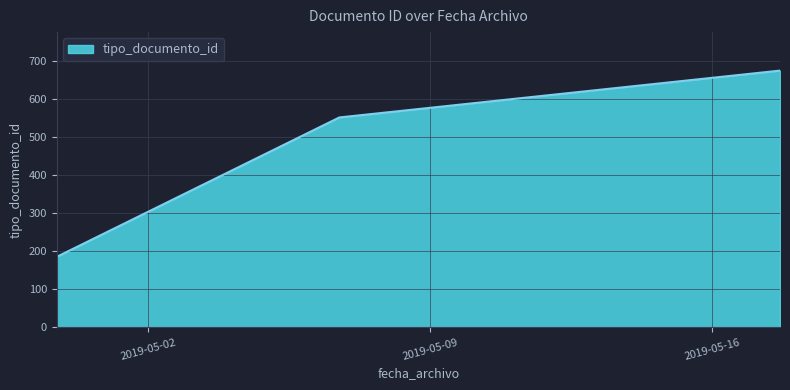

True or false: the data shows 193 at 2019-05-17 16:31:06.

False